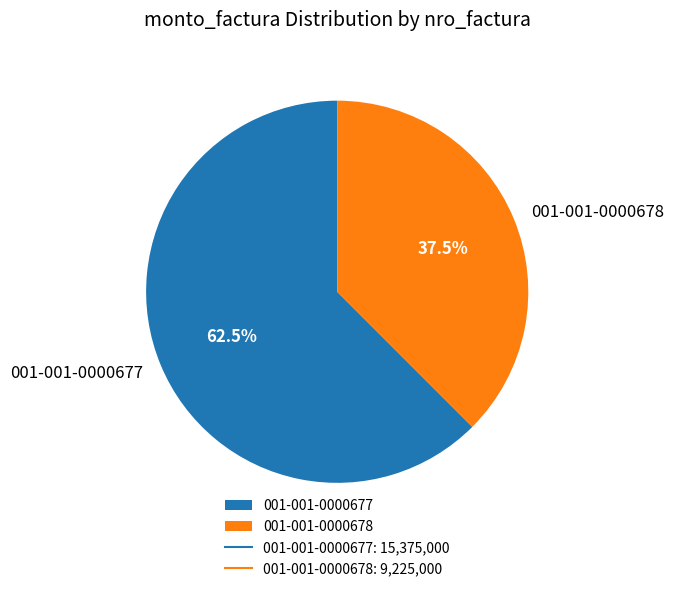

What is the ratio of the value at 001-001-0000678 to the value at 001-001-0000677?

0.6